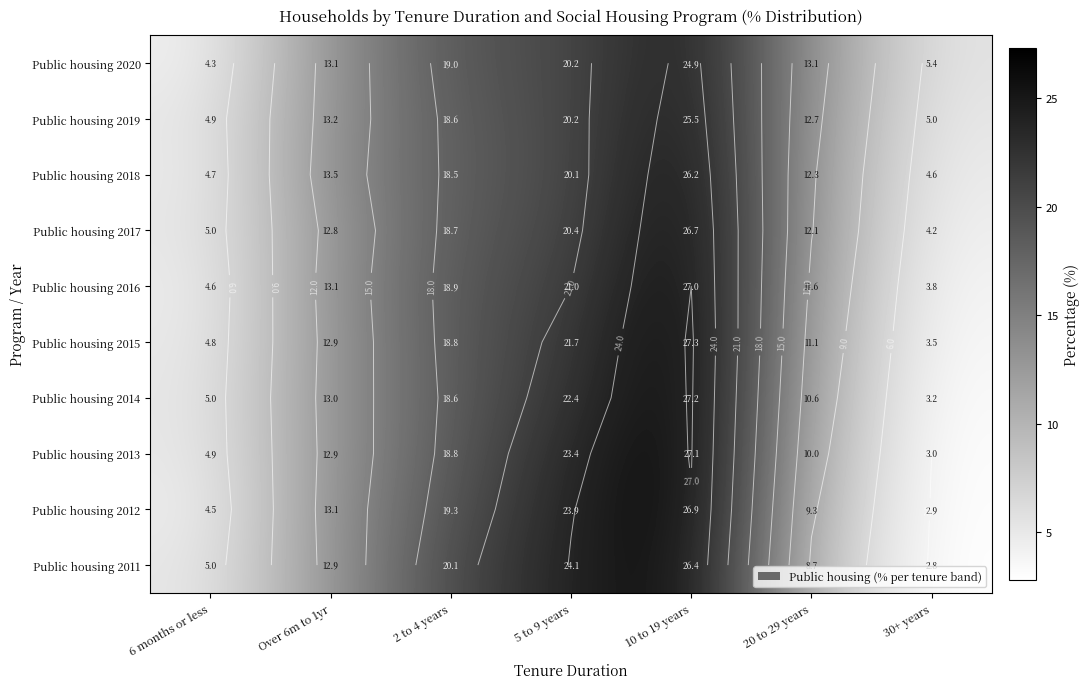

Where does the Public housing 2020 series first go above 13?

Over 6m to 1yr